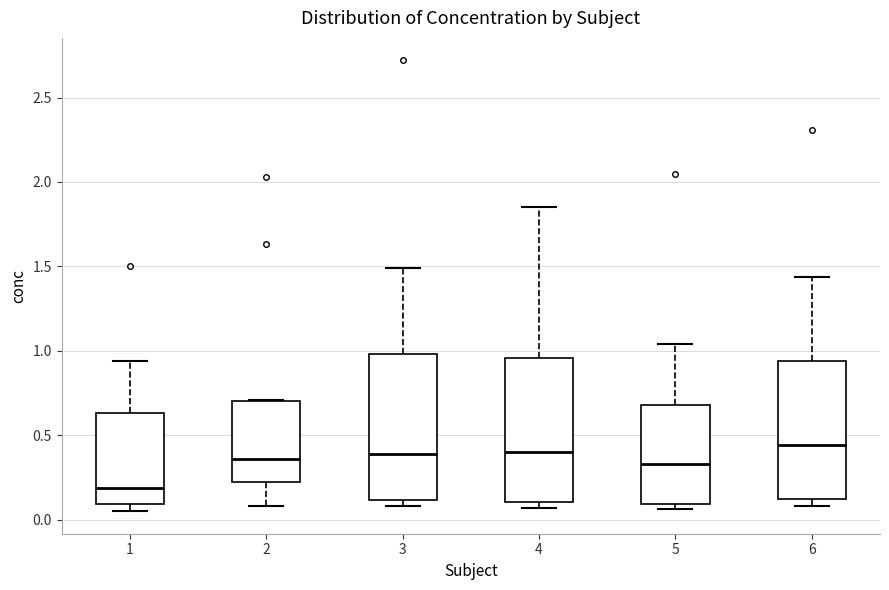

Where is the upper edge of the box at x = 4 on the y-axis? The values are not printed on the chart, so give them approximately, as read against the axis.

0.95